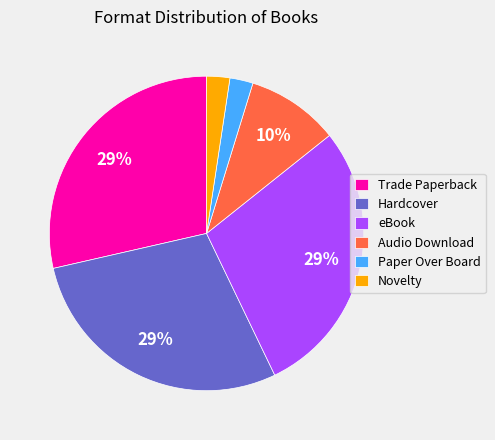

What is the ratio of the value at Novelty to the value at Trade Paperback?

0.1